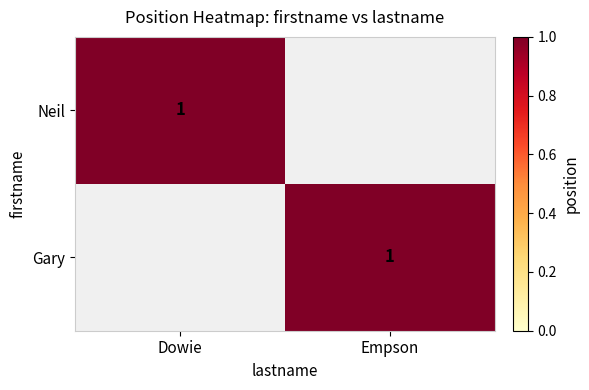

Is it true that Neil equals 2 at Dowie?

False